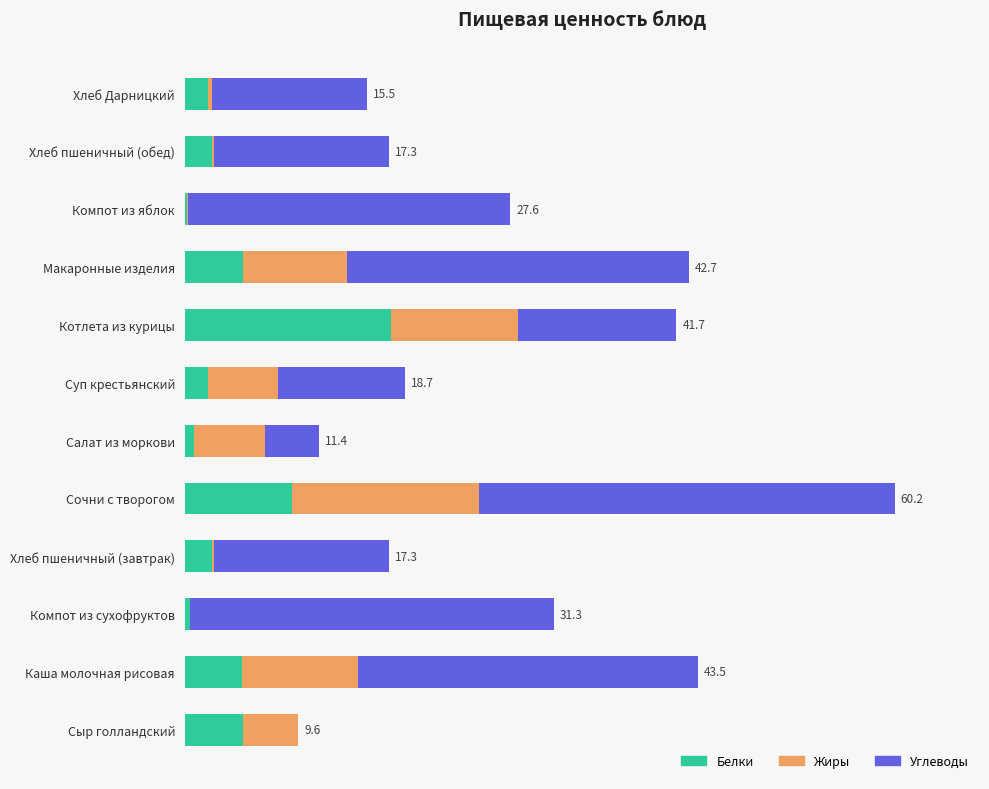

What are all the series names shown in the legend?

Белки, Жиры, Углеводы